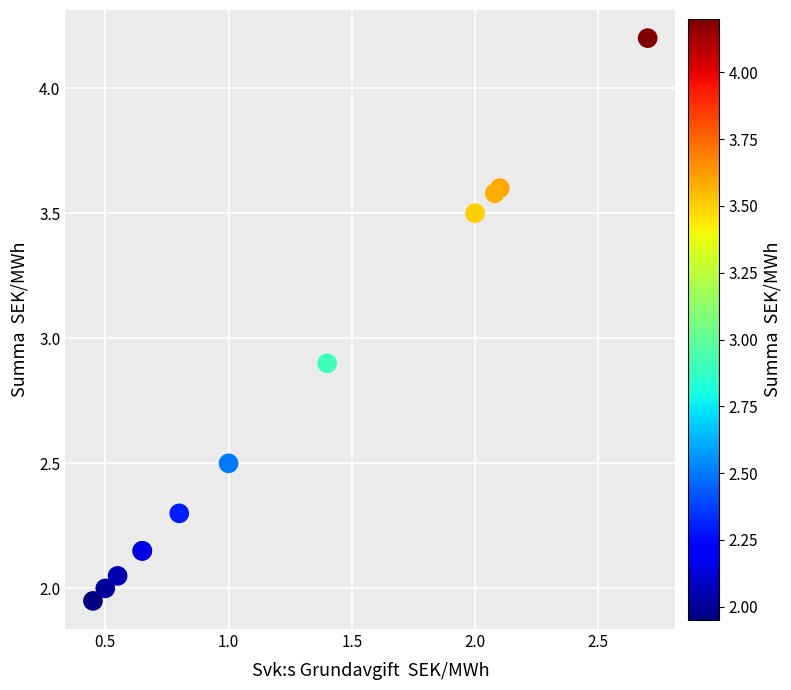

What Y value in the scatter plot is closest to 3?

2.9